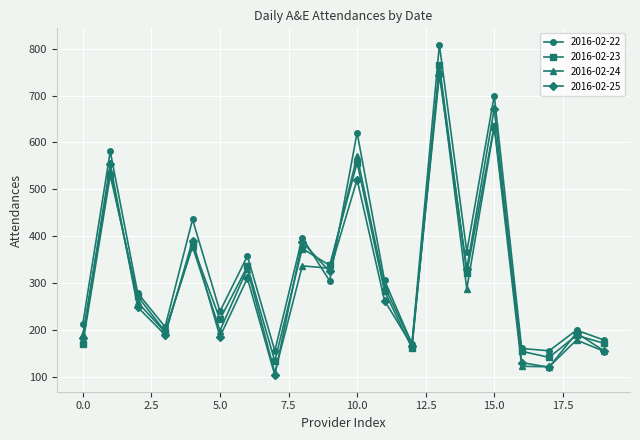

What is the minimum value shown in the chart?

104